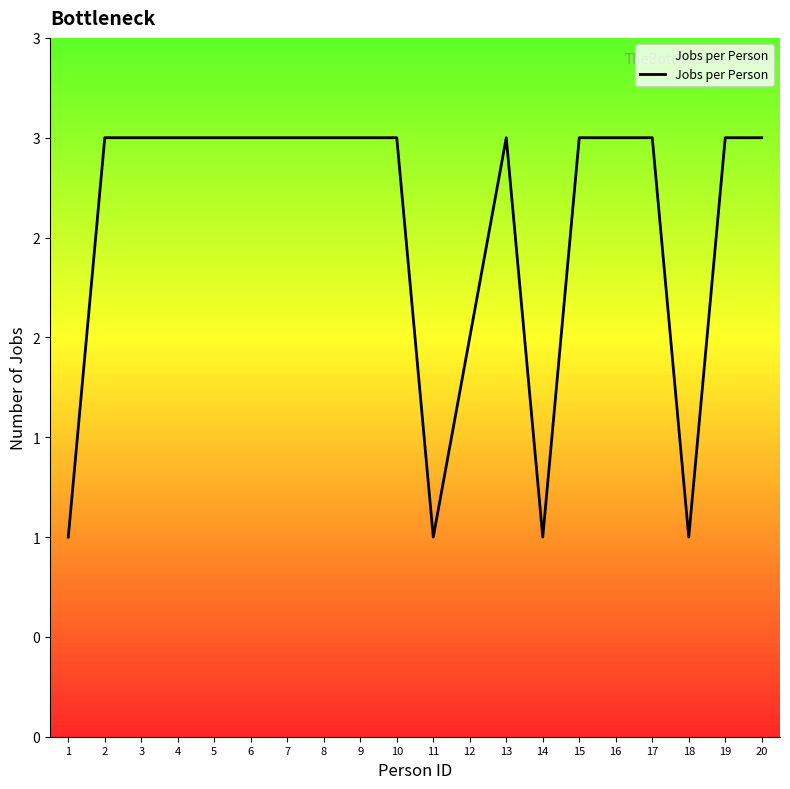

Which label corresponds to the smallest value in the chart?

1